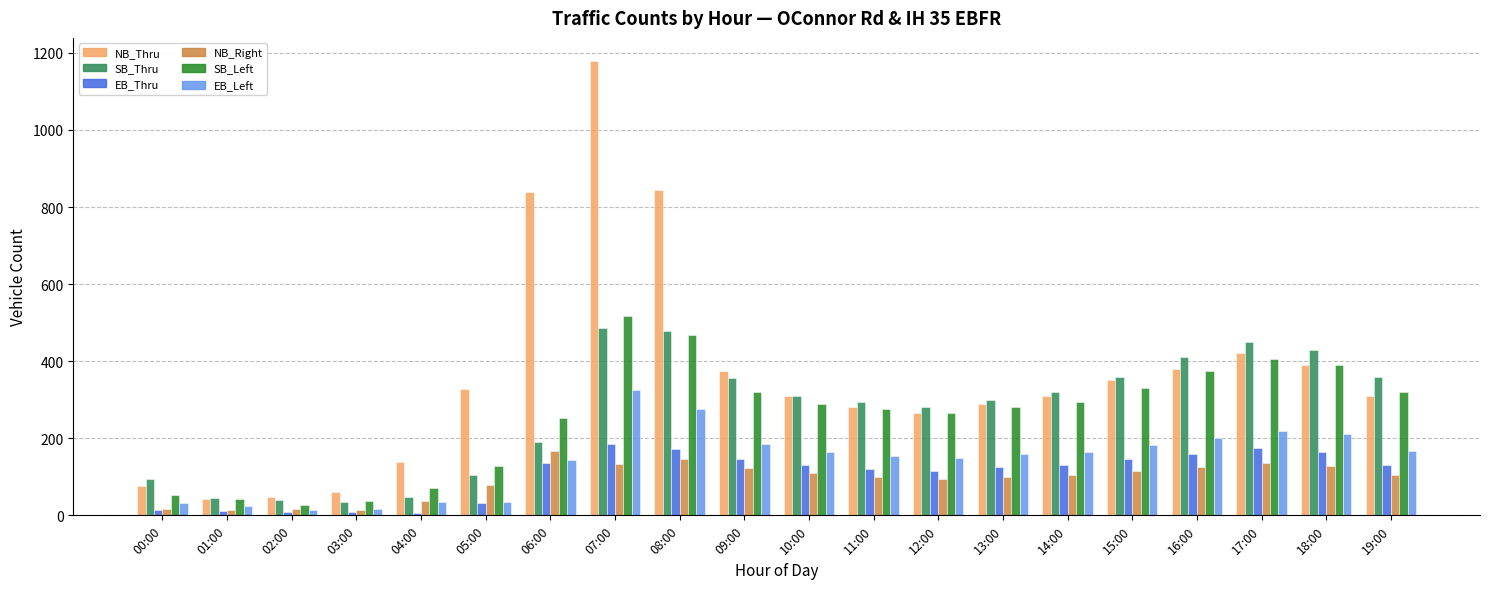

What is the average value of the EB_Left series?

143